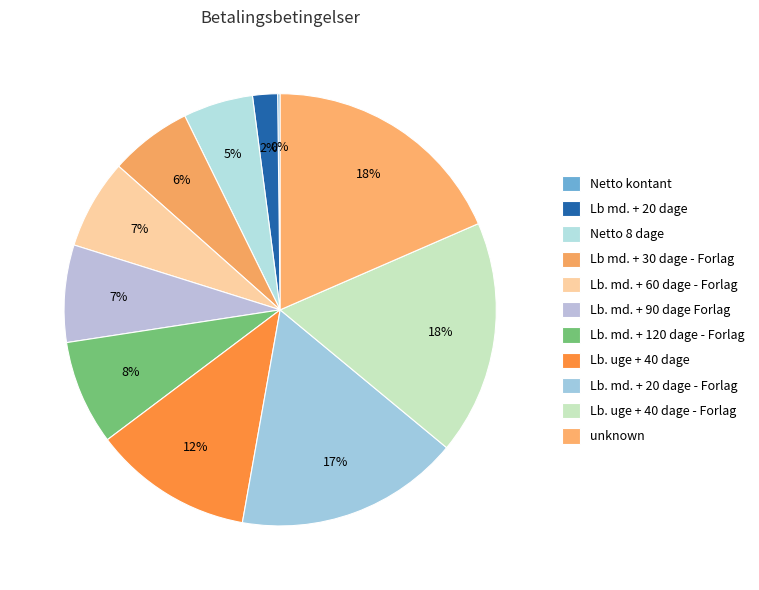

How many slices are in this pie chart?

11